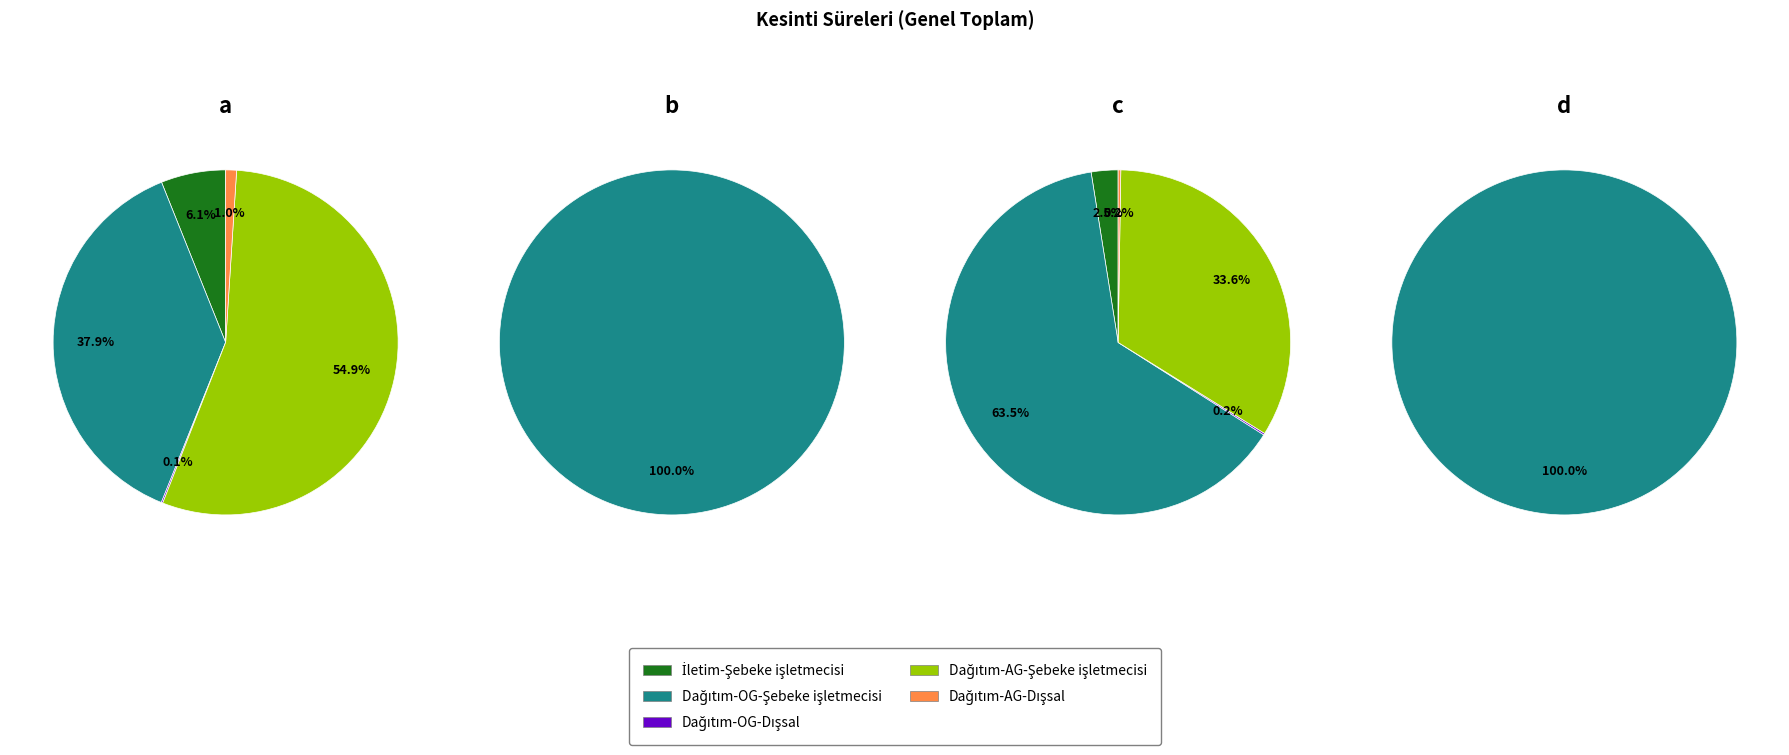

What is the largest slice in the pie chart?

Dağıtım-AG-Şebeke işletmecisi